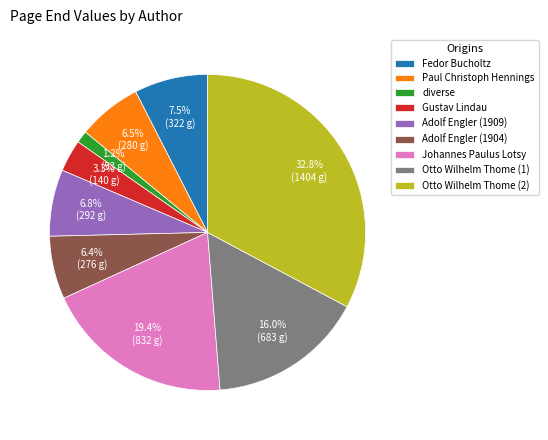

To the nearest percent, what is the combined percentage of diverse and Adolf Engler (1909)?

8%